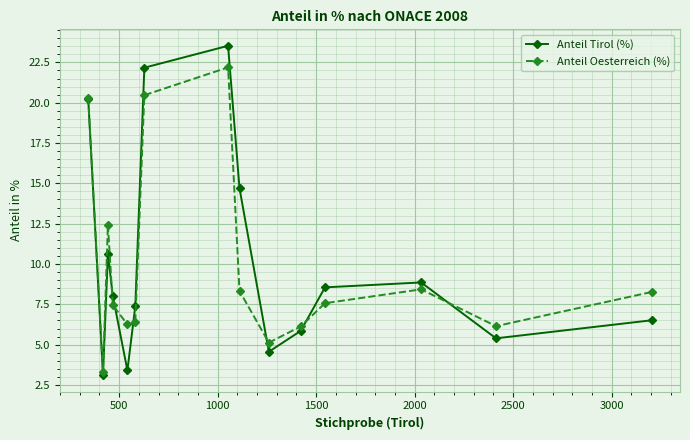

What is the sum of all Anteil Oesterreich (%) values?

148.8